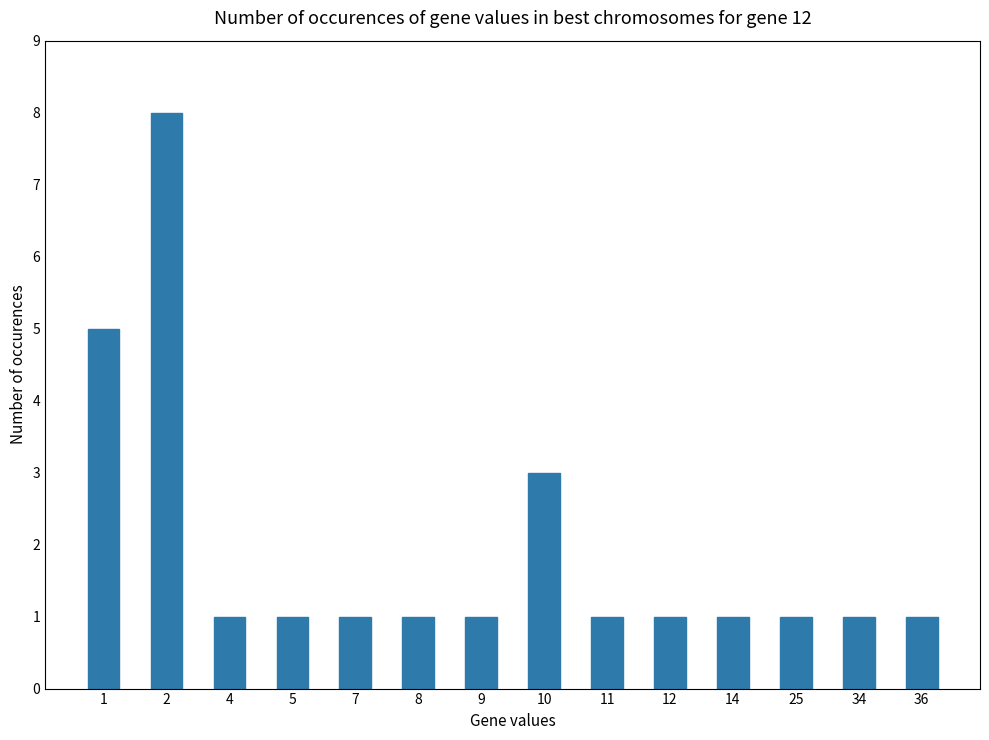

What is the value of the 2nd bar from the left?

8